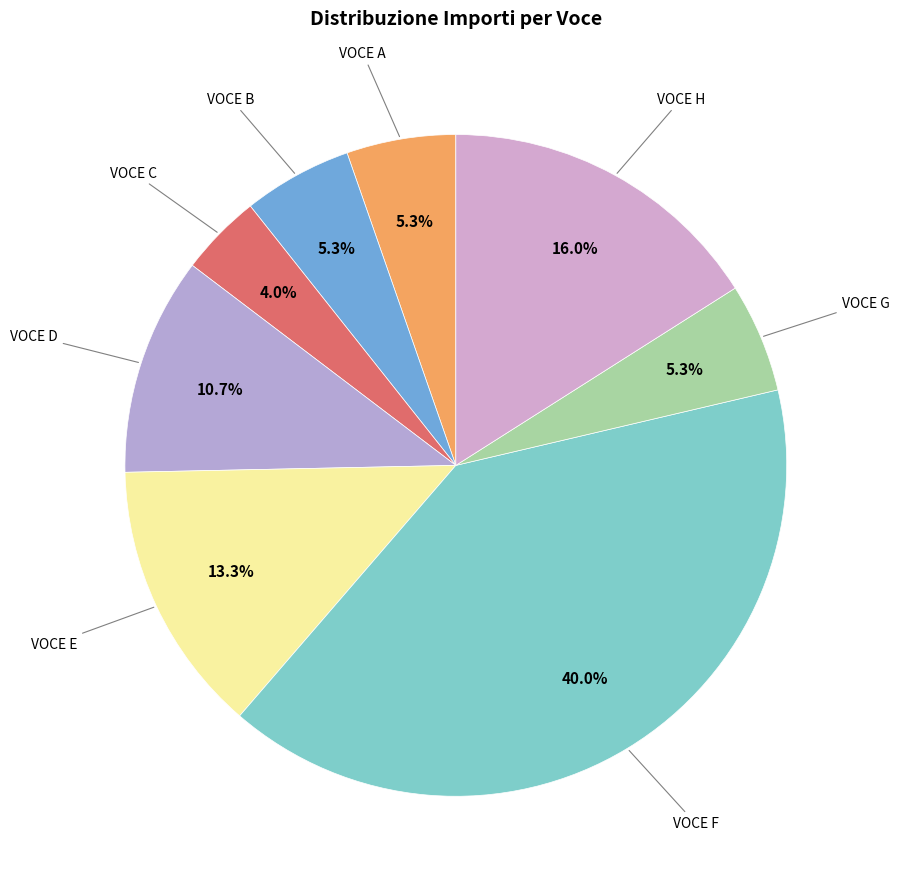

Is VOCE A the majority of the pie?

No